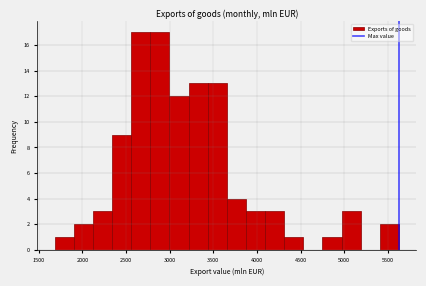

Reading left to right, transcribe this chart: for each bar, give the range it covers on the x-axis and its height. Neither the bar edges nor the heights are printed on the chart, so give them approximately, as read against the axes.

1700 to 1900: 1
1900 to 2100: 2
2100 to 2350: 3
2350 to 2550: 9
2550 to 2800: 17
2800 to 3000: 17
3000 to 3200: 12
3200 to 3450: 13
3450 to 3650: 13
3650 to 3850: 4
3850 to 4100: 3
4100 to 4300: 3
4300 to 4550: 1
4550 to 4750: 0
4750 to 4950: 1
4950 to 5200: 3
5200 to 5400: 0
5400 to 5650: 2